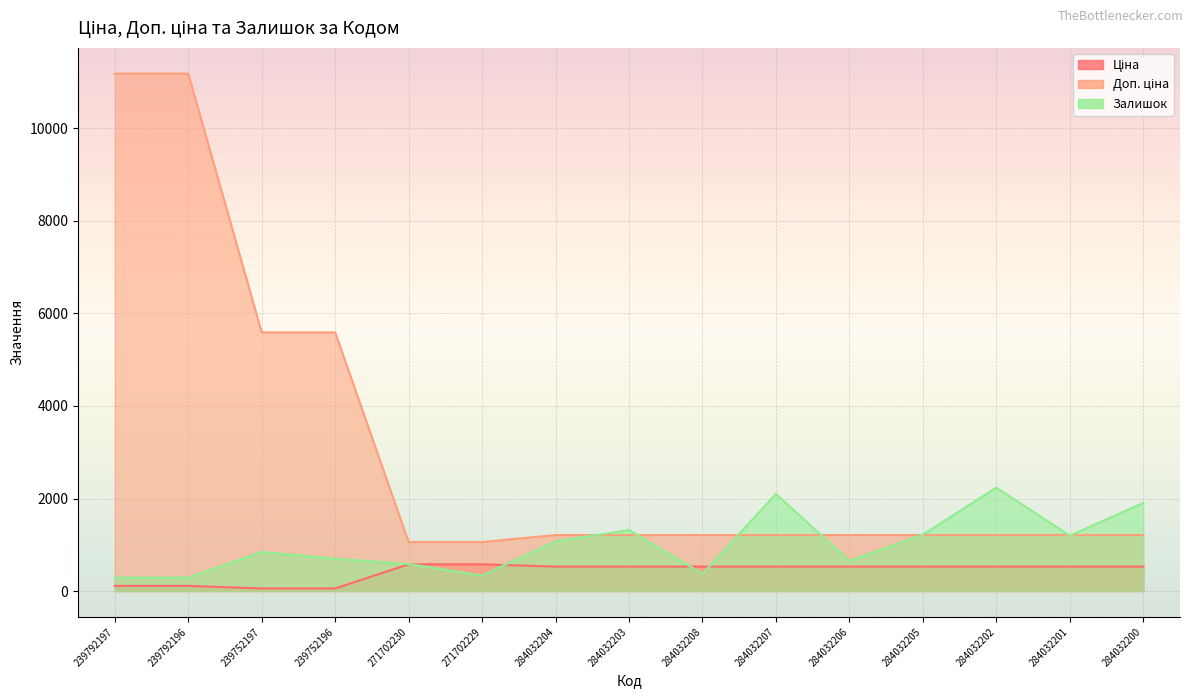

Which series has the largest range (max minus min)?

Доп. ціна